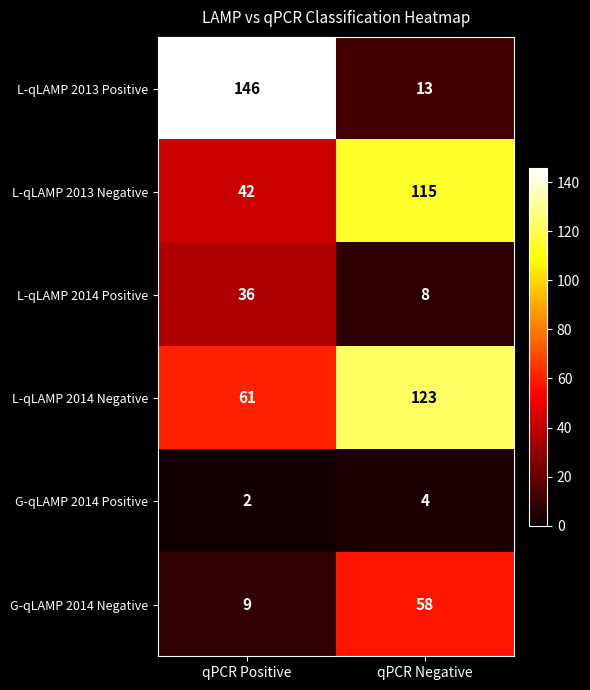

What is the difference between the highest and lowest values at qPCR Negative?

119